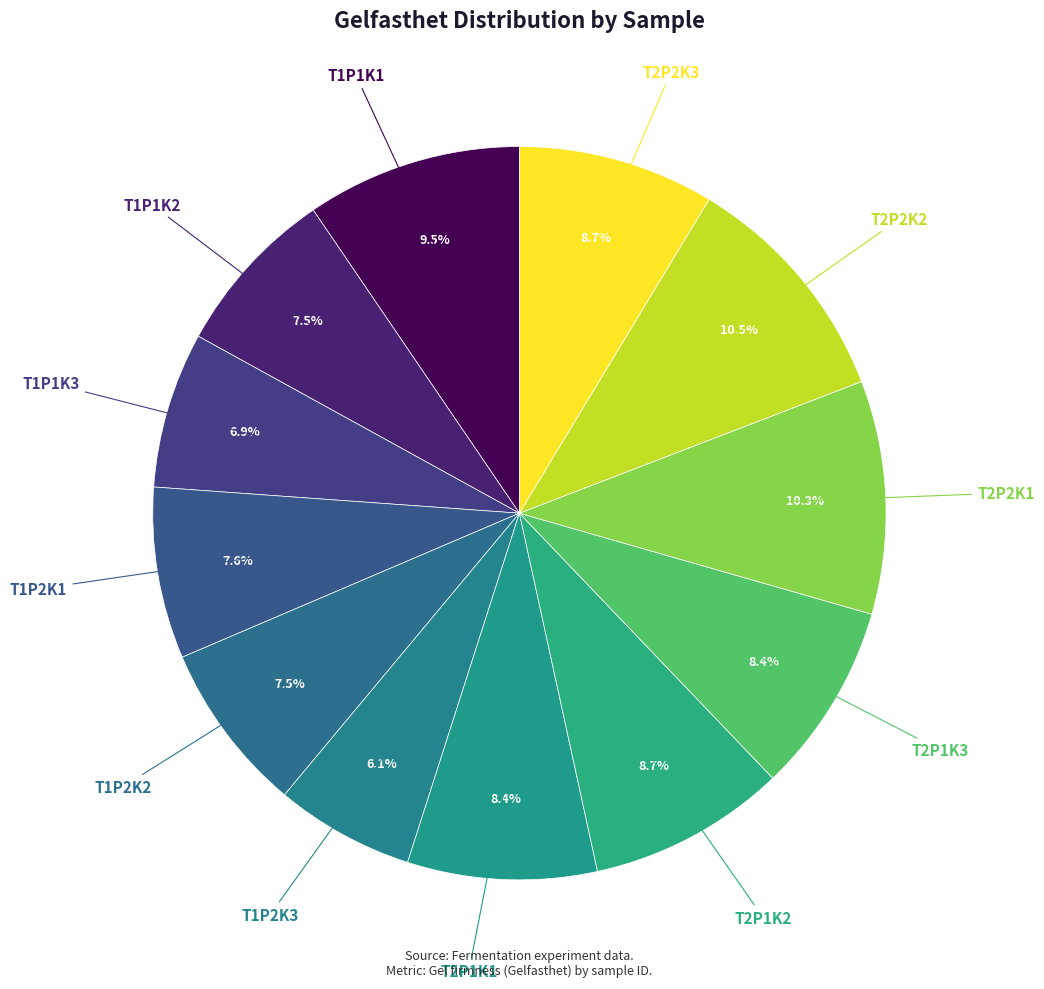

Which category has the biggest portion of the pie?

T2P2K2